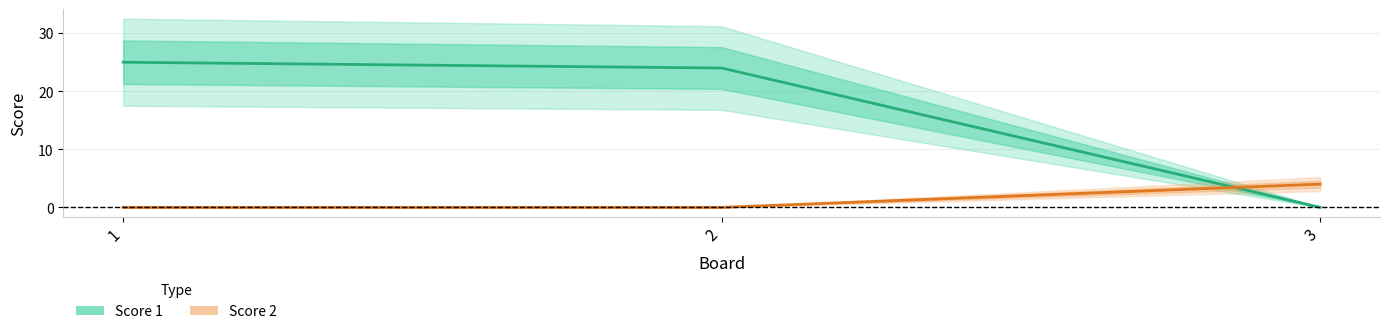

What is the sum of the Score 2 values at 2 and 3?

4